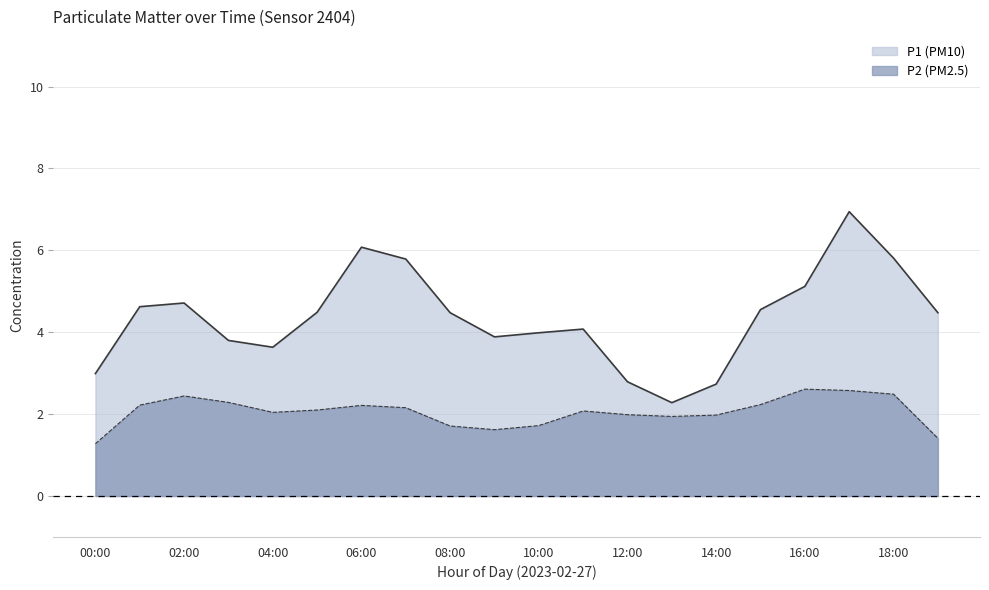

Is it true that P2 equals 2.1 at 07:00?

True